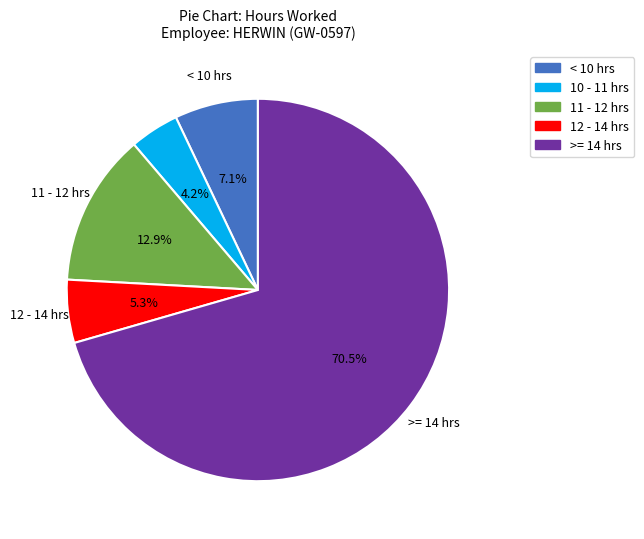

Does any single category account for the majority?

Yes